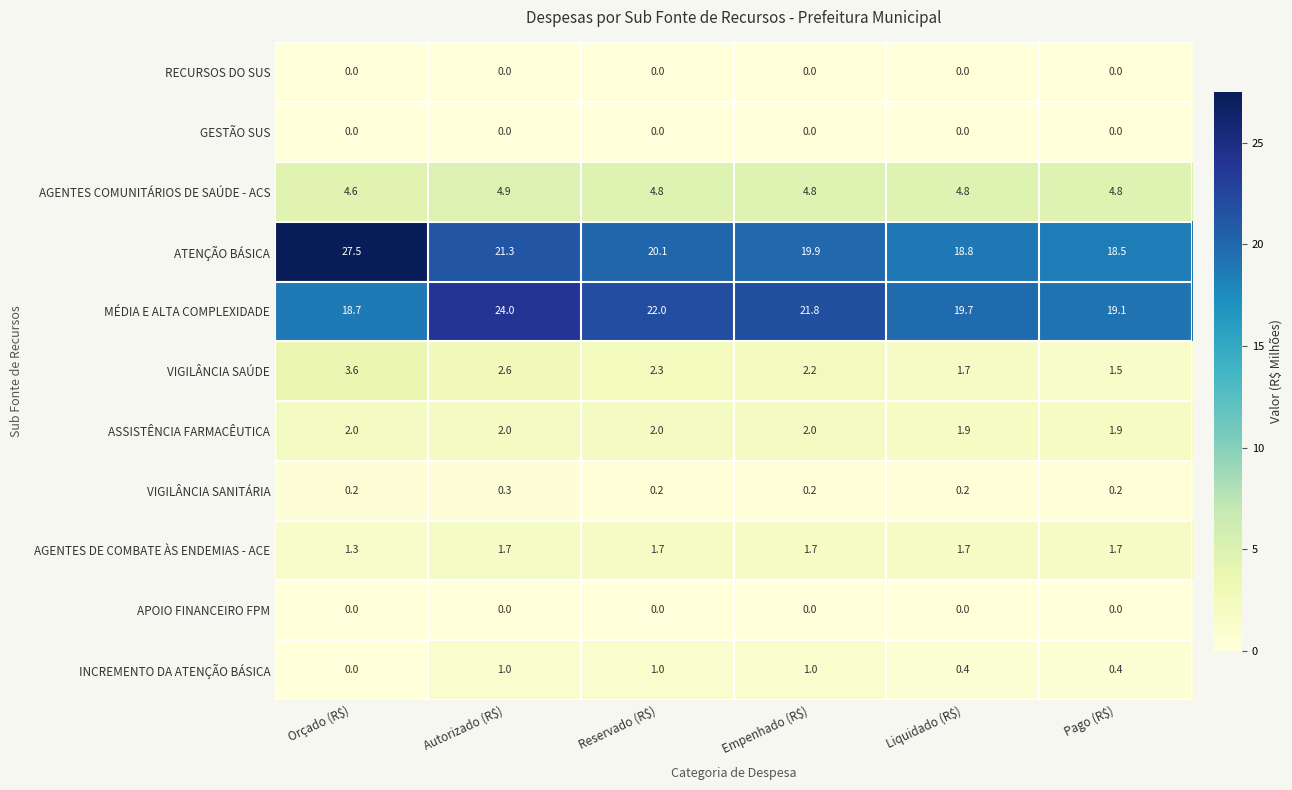

The value of MÉDIA E ALTA COMPLEXIDADE at Reservado (R$) is 22.0. True or false?

True